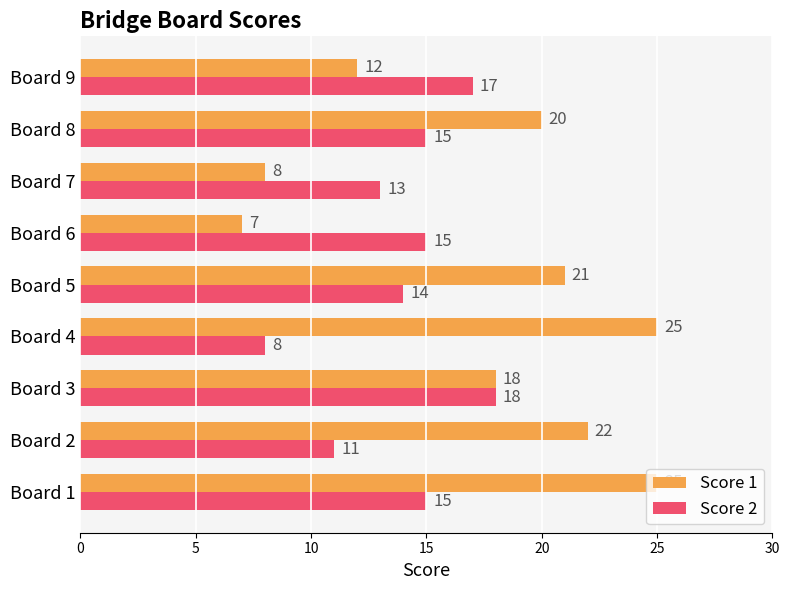

At how many categories does at least one series exceed 8?

9